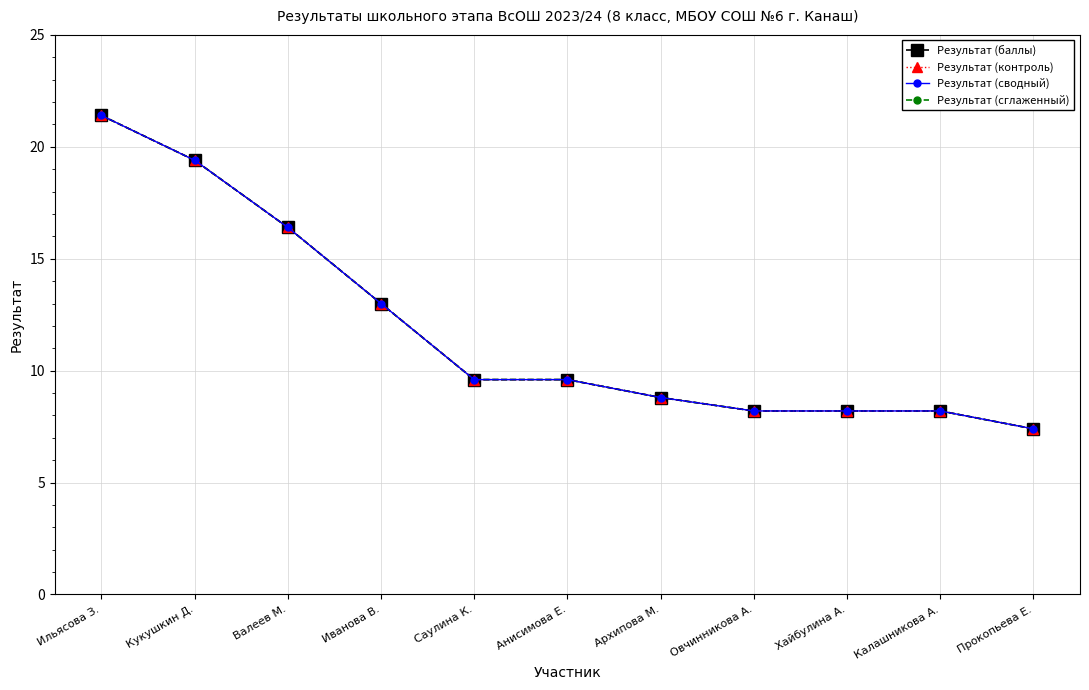

Reading left to right, extract all data points from this chart.

Результат (баллы): 21.4	19.4	16.4	13.0	9.6	9.6	8.8	8.2	8.2	8.2	7.4
Результат (контроль): 21.4	19.4	16.4	13.0	9.6	9.6	8.8	8.2	8.2	8.2	7.4
Результат (сводный): 21.4	19.4	16.4	13.0	9.6	9.6	8.8	8.2	8.2	8.2	7.4
Результат (сглаженный): 21.4	19.4	16.4	13.0	9.6	9.6	8.8	8.2	8.2	8.2	7.4